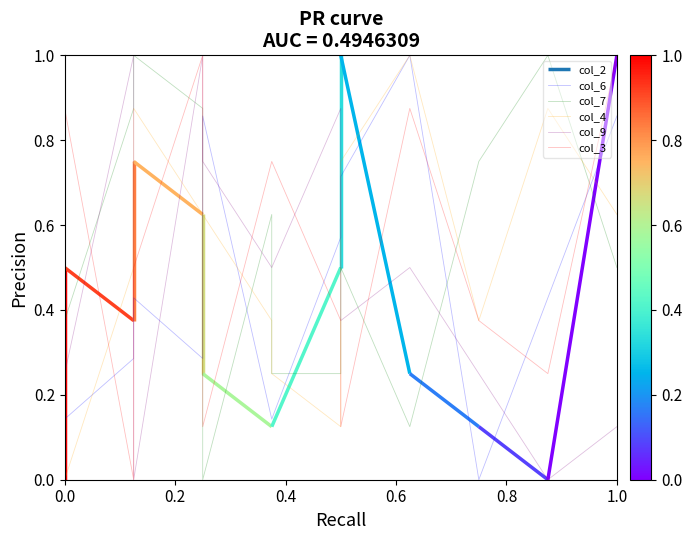

True or false: col_3 has a value of 0.1 at 8.

False